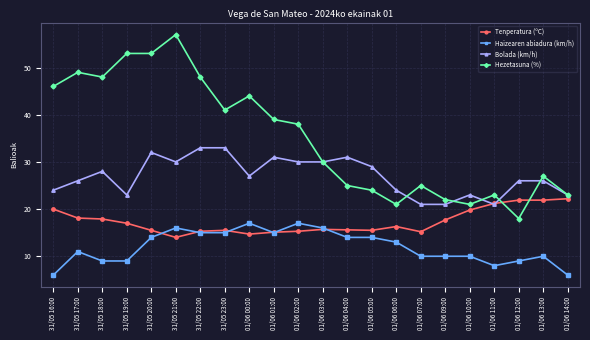

True or false: Bolada (km/h) and Haizearen abiadura (km/h) cross at least once.

False